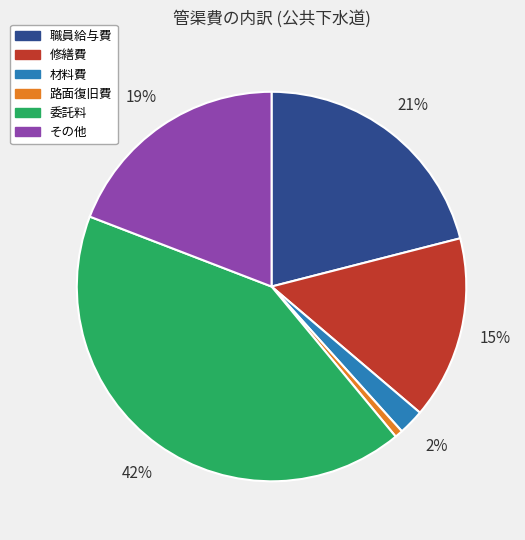

Rank the categories by value from highest to lowest.

委託料, 職員給与費, その他, 修繕費, 材料費, 路面復旧費